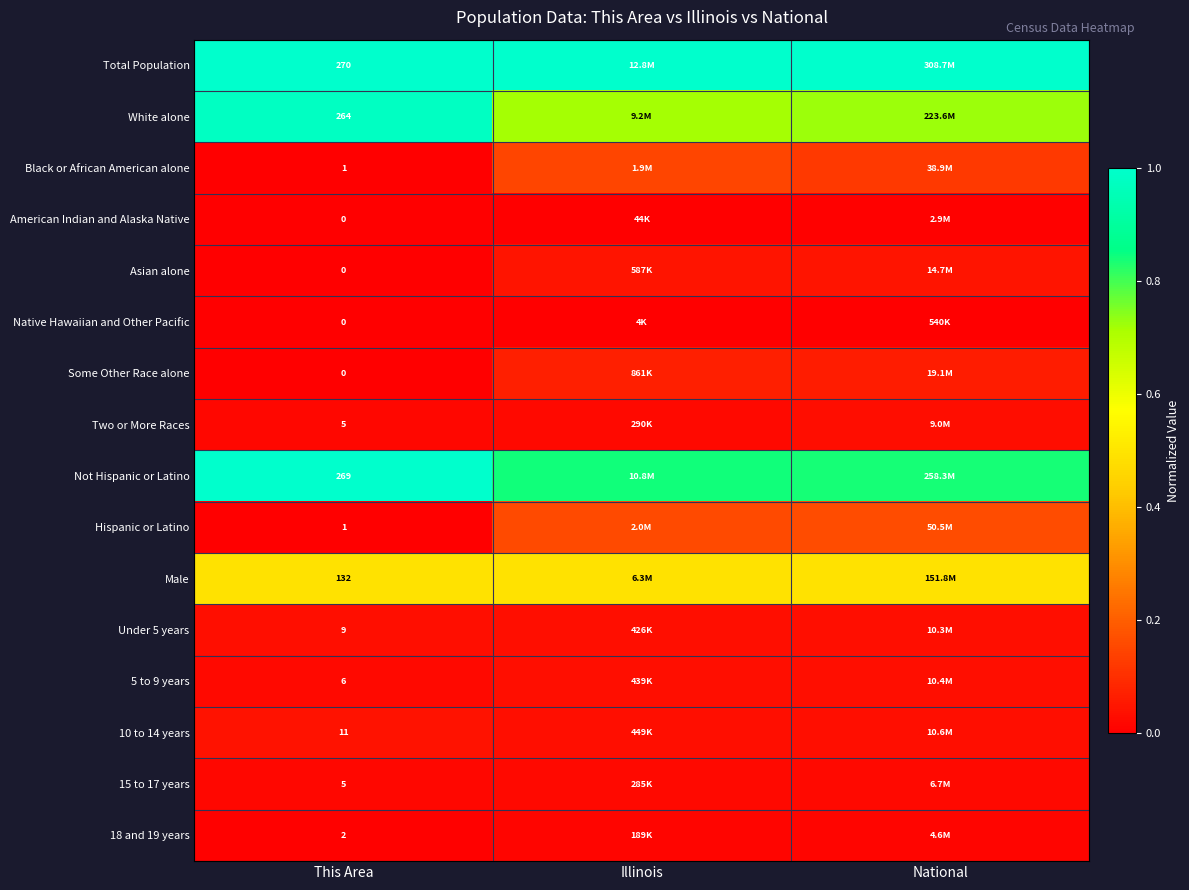

Which series has the largest total across all categories?

Total Population